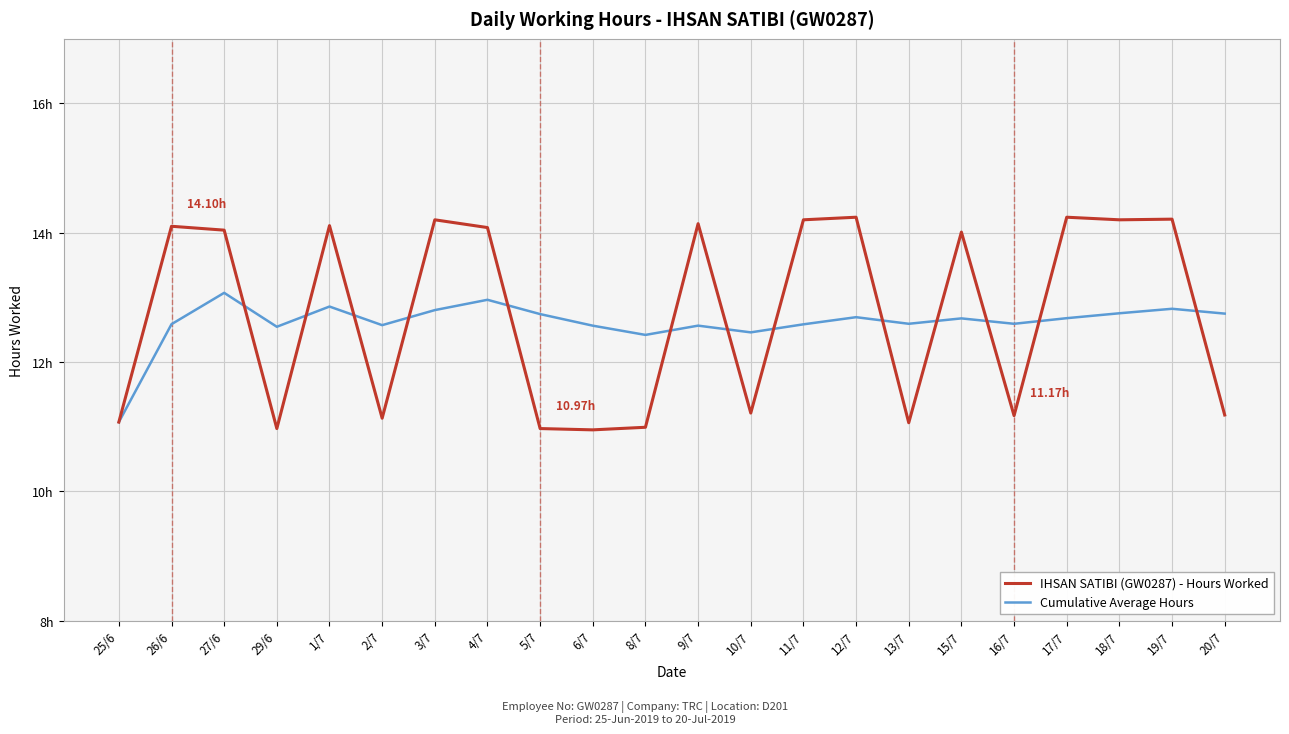

The IHSAN SATIBI (GW0287) - Hours Worked series shows 6.8 at 19/7. True or false?

False